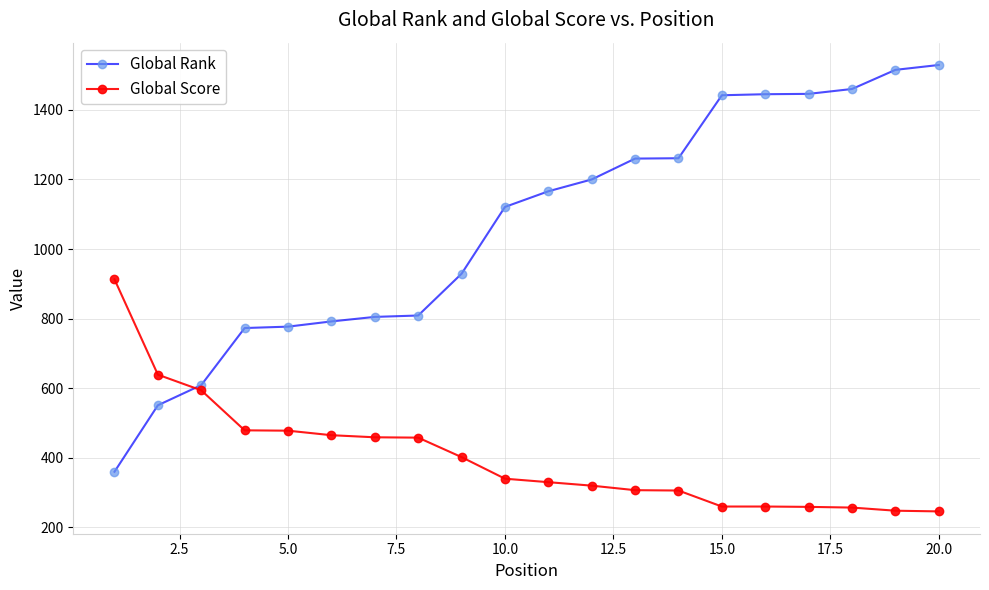

What is the value of the Global Rank point at the 12th from the left?

1200